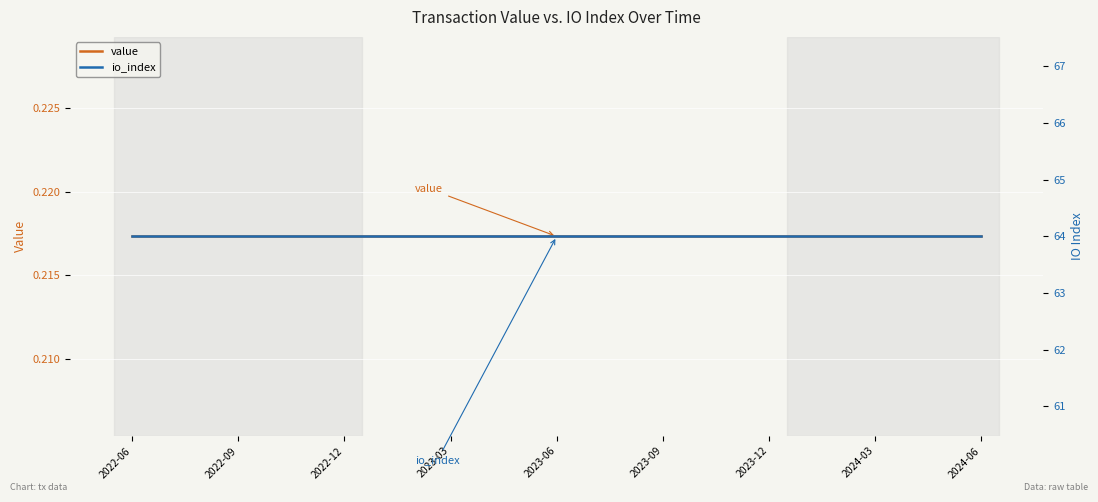

At how many categories does at least one series exceed 31?

25